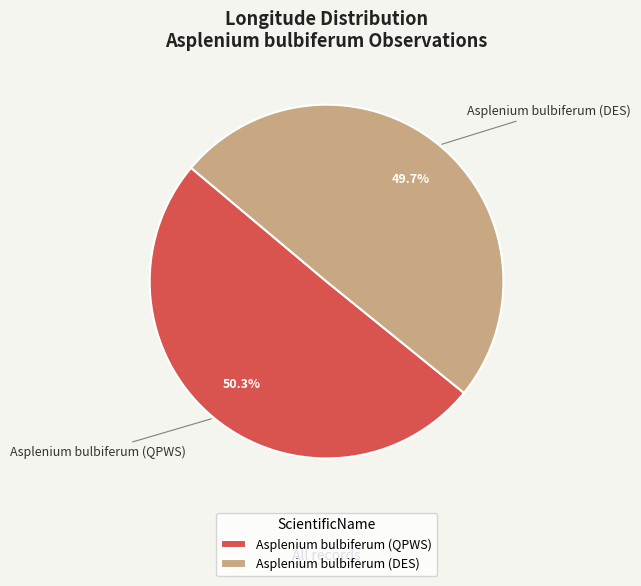

Is there any slice that represents more than half of the pie?

Yes